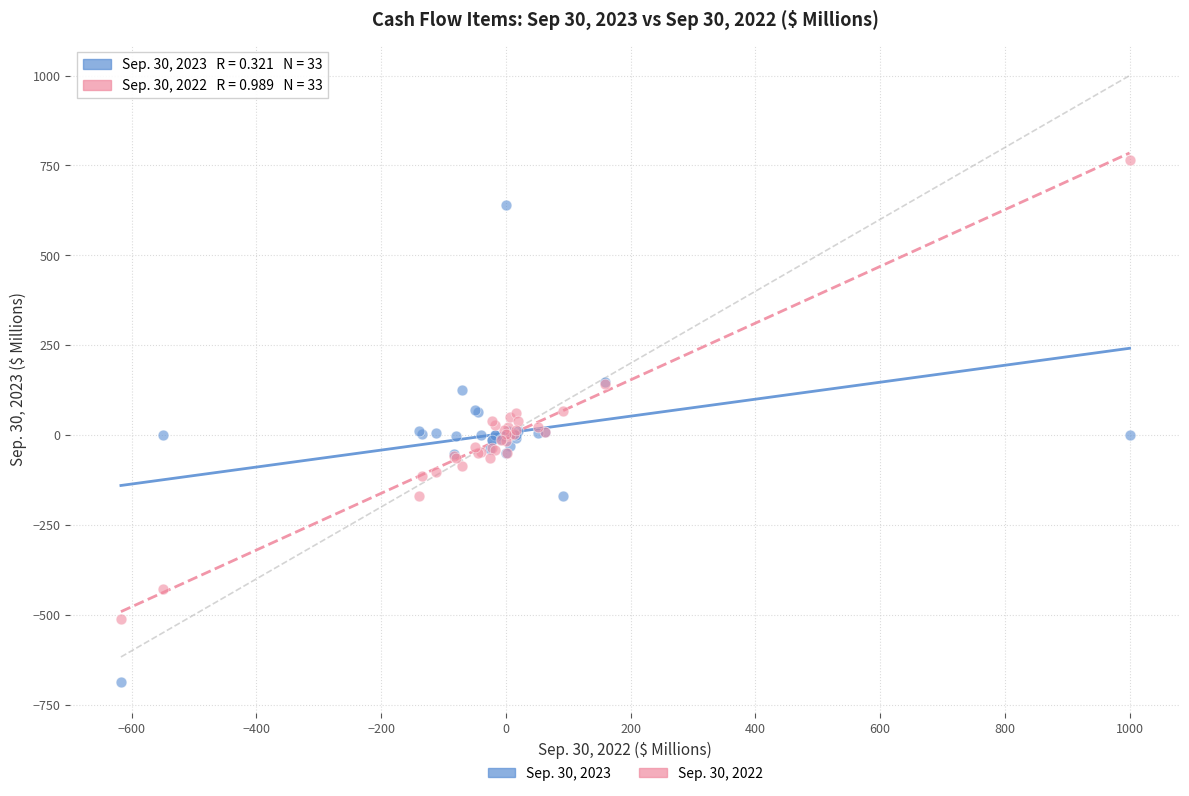

What are all the series names shown in the legend?

Sep. 30, 2023, Sep. 30, 2022